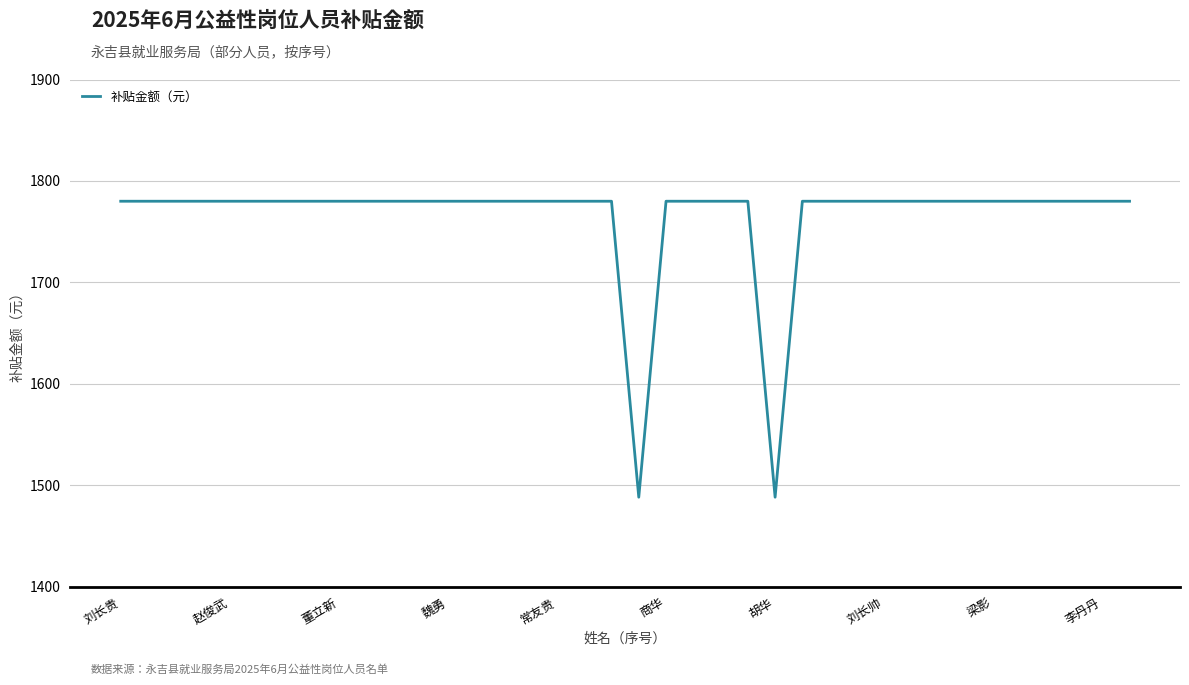

What is the minimum value shown in the chart?

1488.2